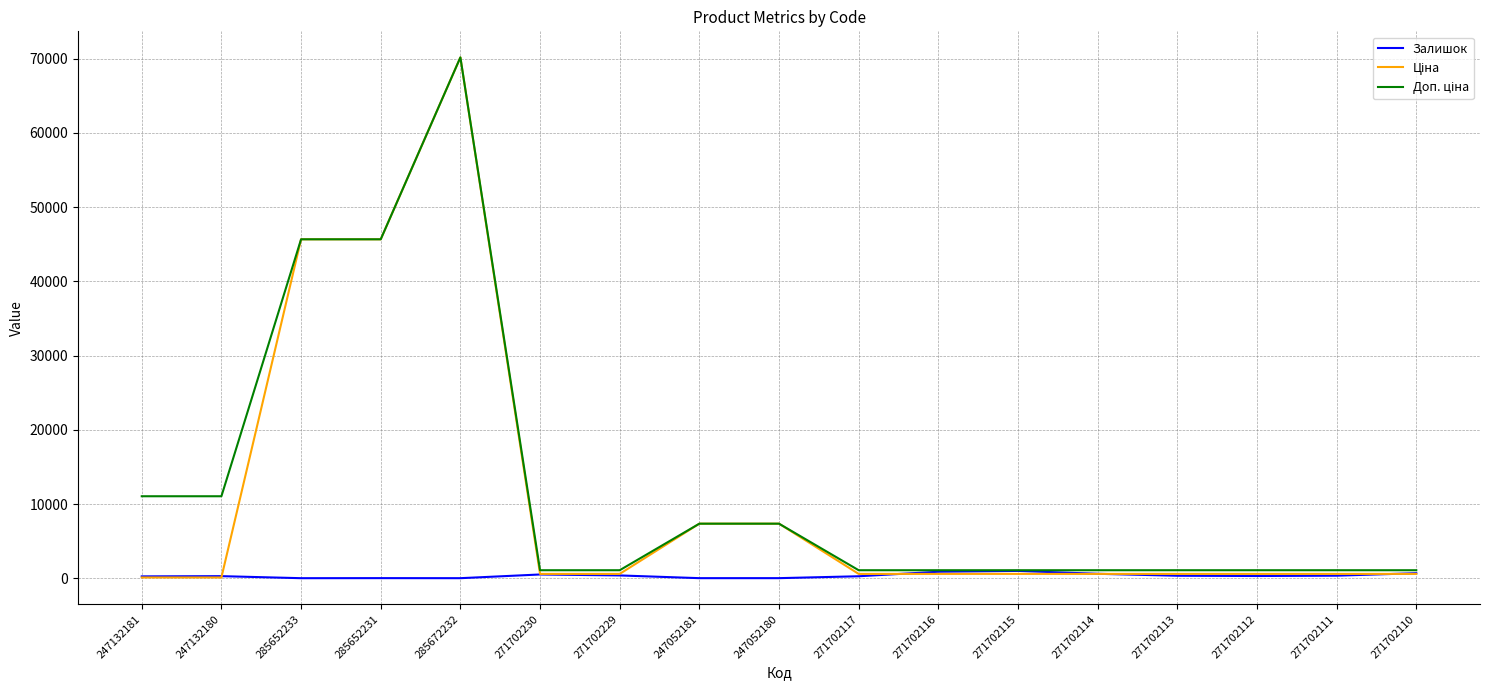

True or false: Залишок has a value of 310.0 at 271702112.

True